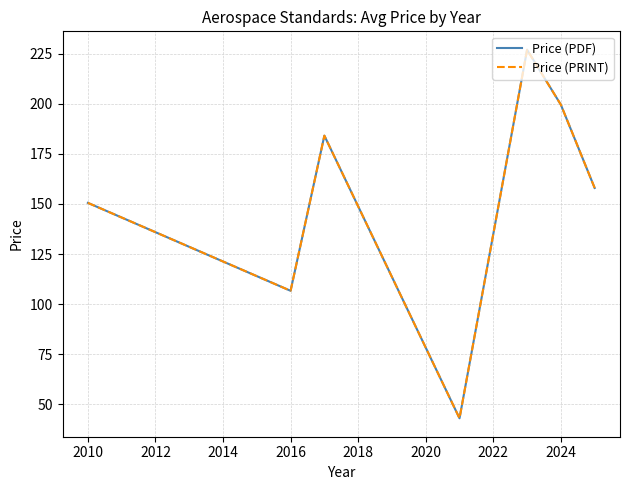

In Price (PRINT), how many points are lower than both neighbors (excluding endpoints)?

2